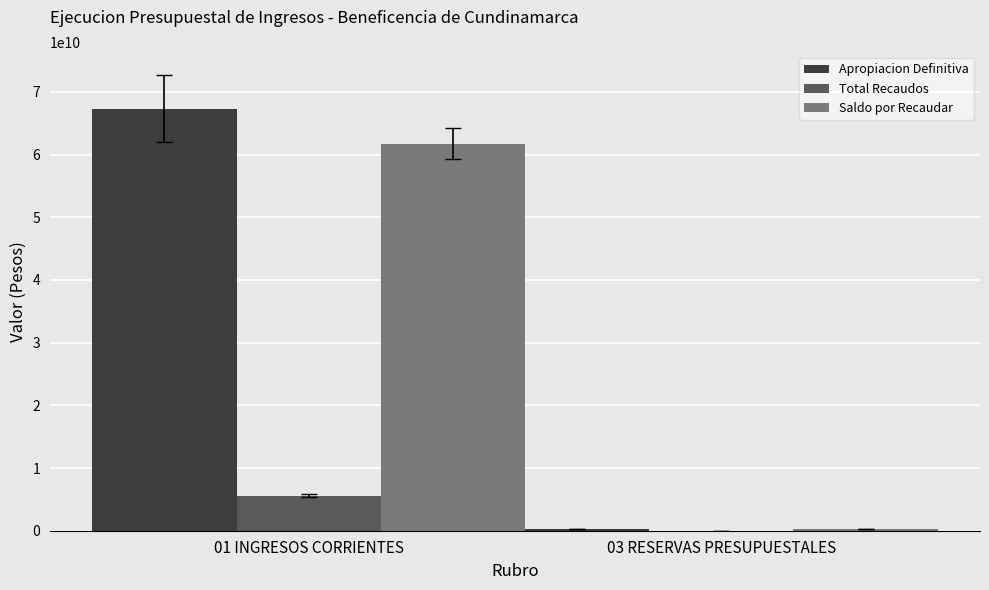

Between 01 INGRESOS CORRIENTES and 03 RESERVAS PRESUPUESTALES, which series saw the biggest shift?

Apropiacion Definitiva